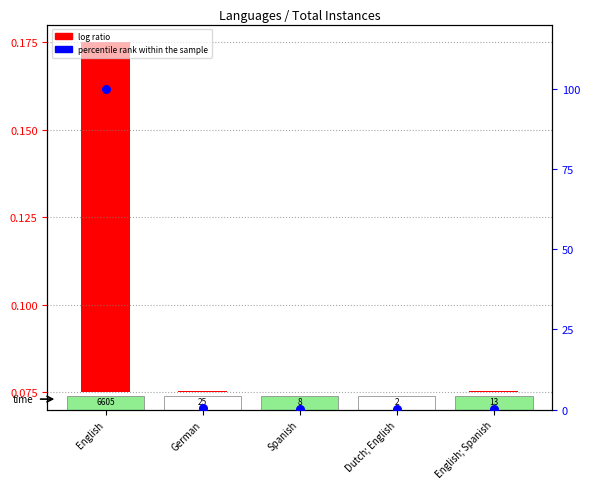

What is the total value across all series at German?

0.4